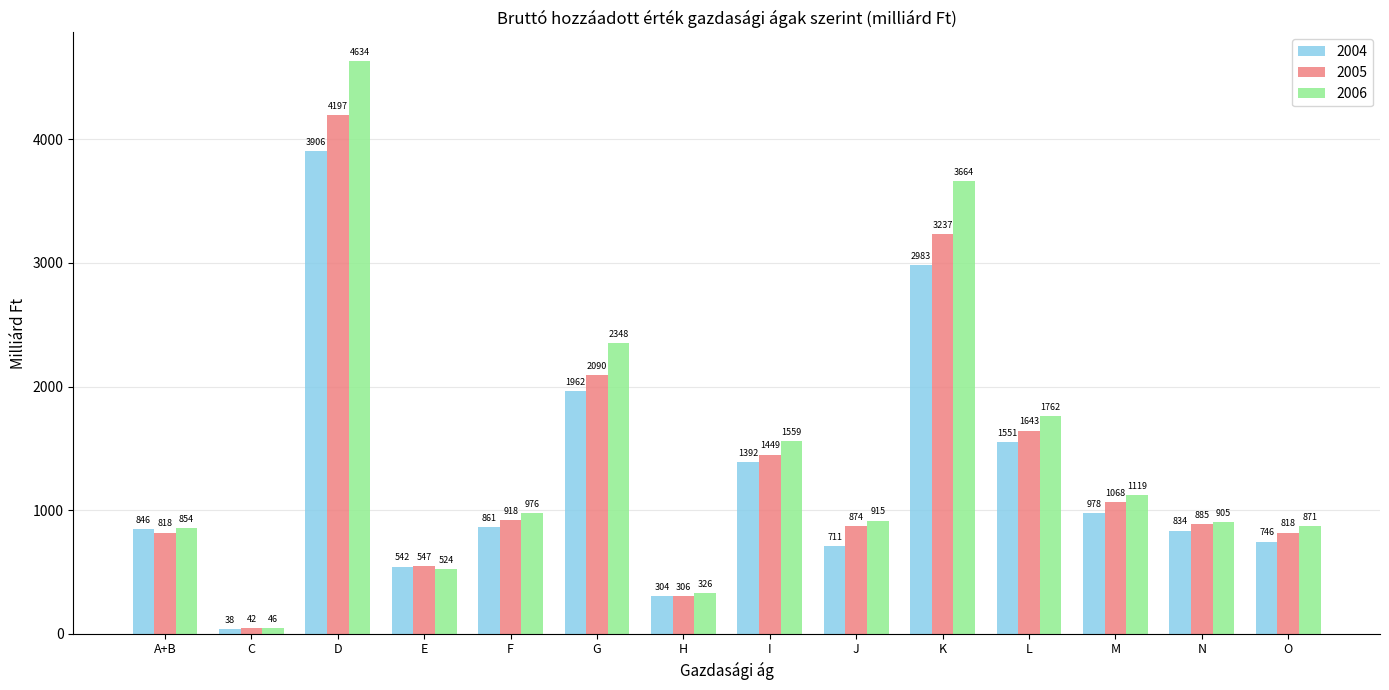

List the series in order of their peak value, highest first.

2006, 2005, 2004